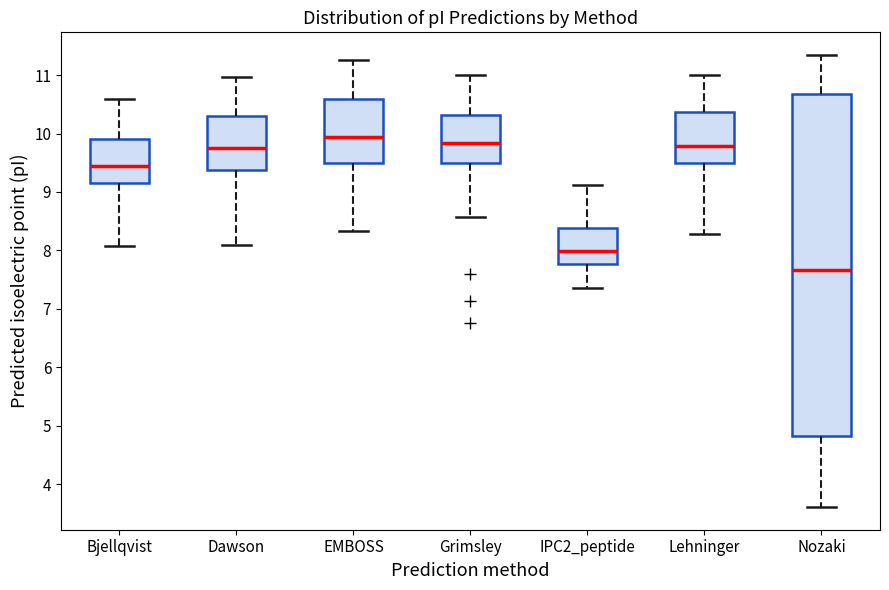

Which box is the tallest, from its lower edge to its upper edge?

Nozaki